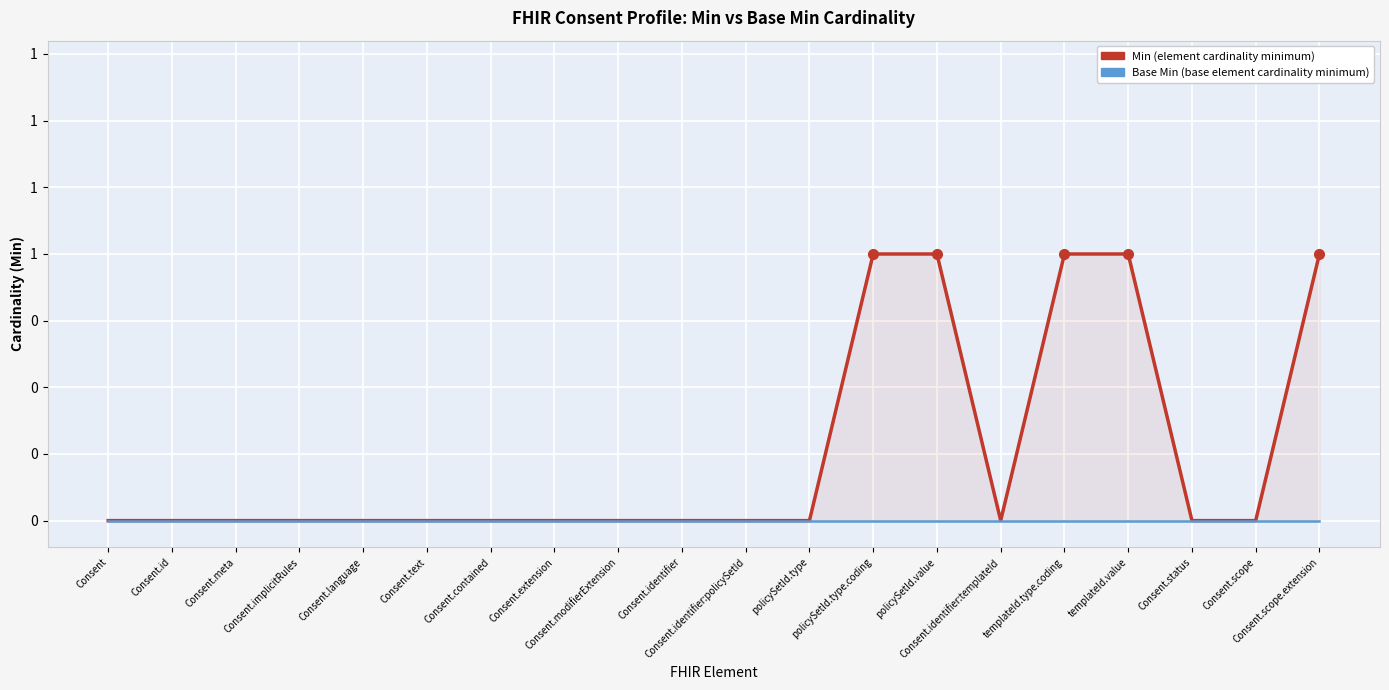

True or false: Base Min and Min cross at least once.

False